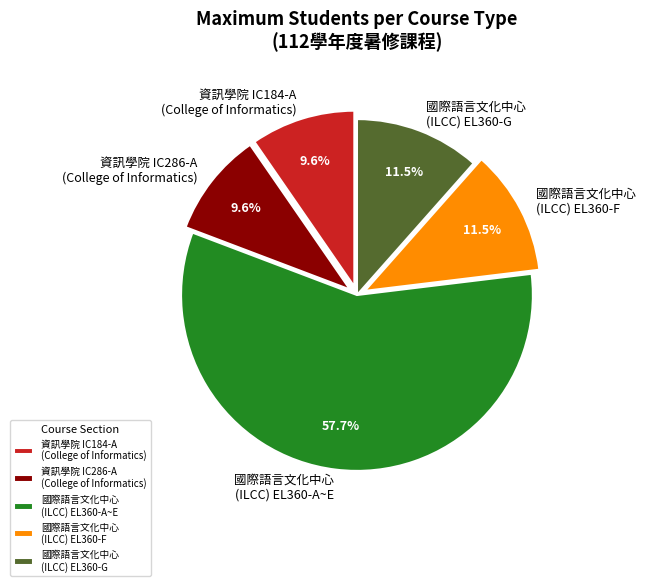

Is the sum of 國際語言文化中心 (ILCC) EL360-F and 國際語言文化中心 (ILCC) EL360-G greater than half?

No